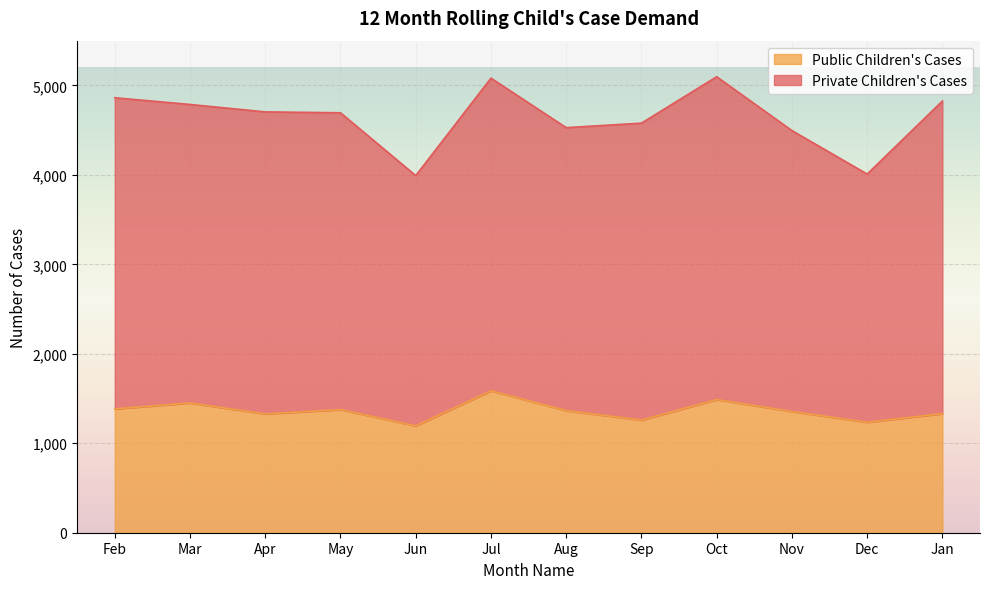

What is the highest value of the Public Children's Cases series?

1586